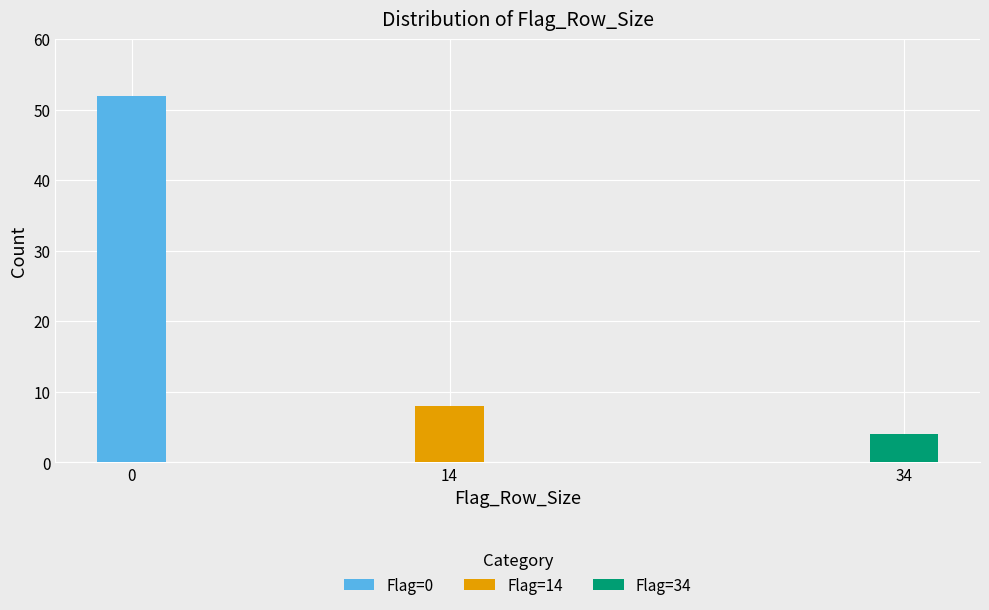

Reading right to left, transcribe the values for Flag=0.

34=0	14=0	0=52